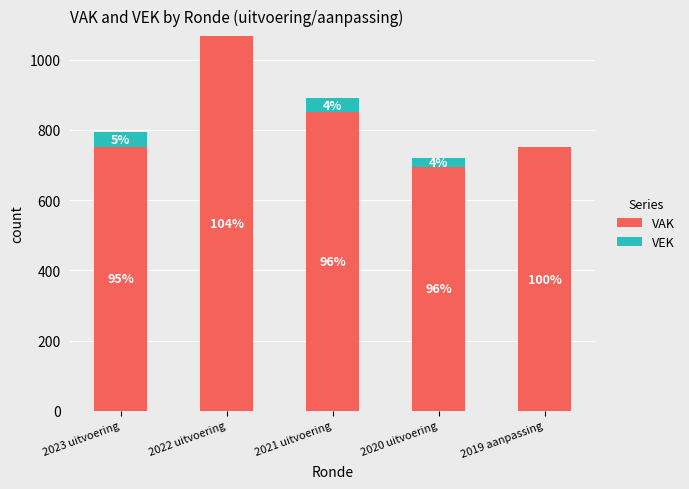

What are all the series names shown in the legend?

VAK, VEK